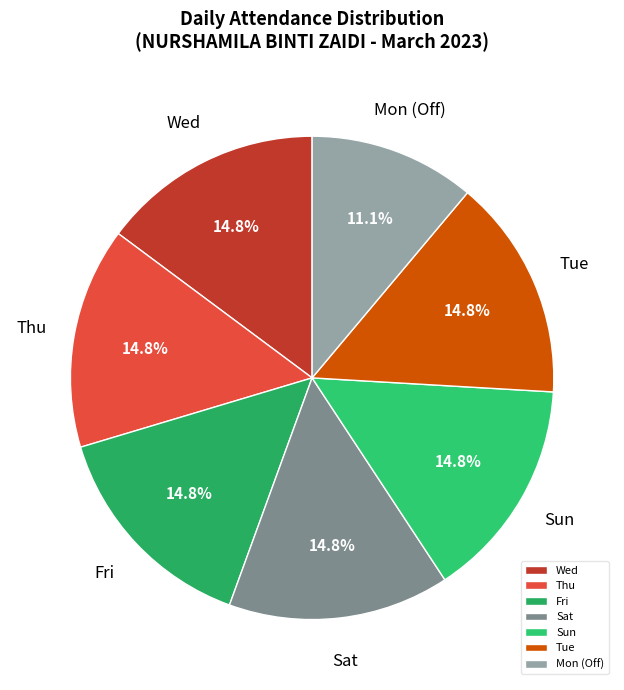

Is Thu the majority of the pie?

No